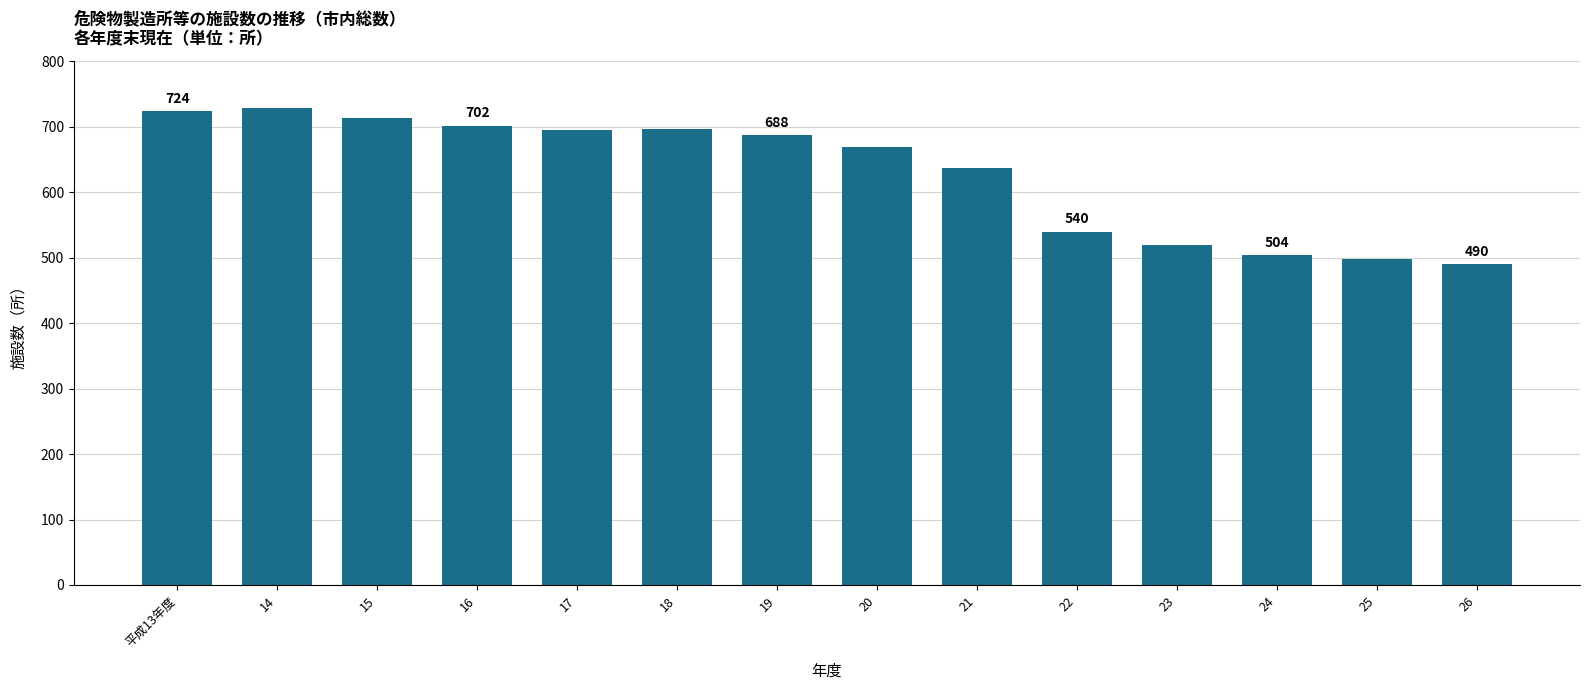

Which has a higher value, 15 or 25?

15